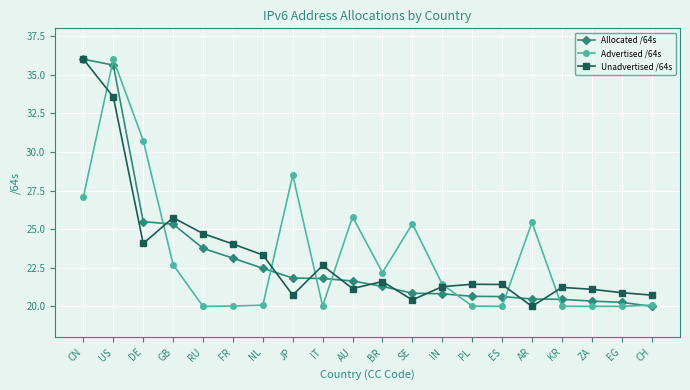

True or false: Unadvertised /64s and Advertised /64s cross at least once.

True